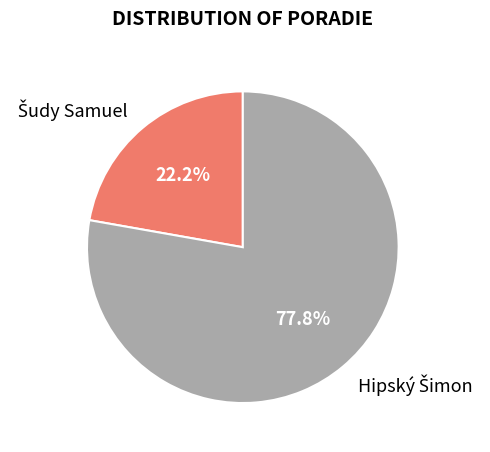

Does any single category account for the majority?

Yes